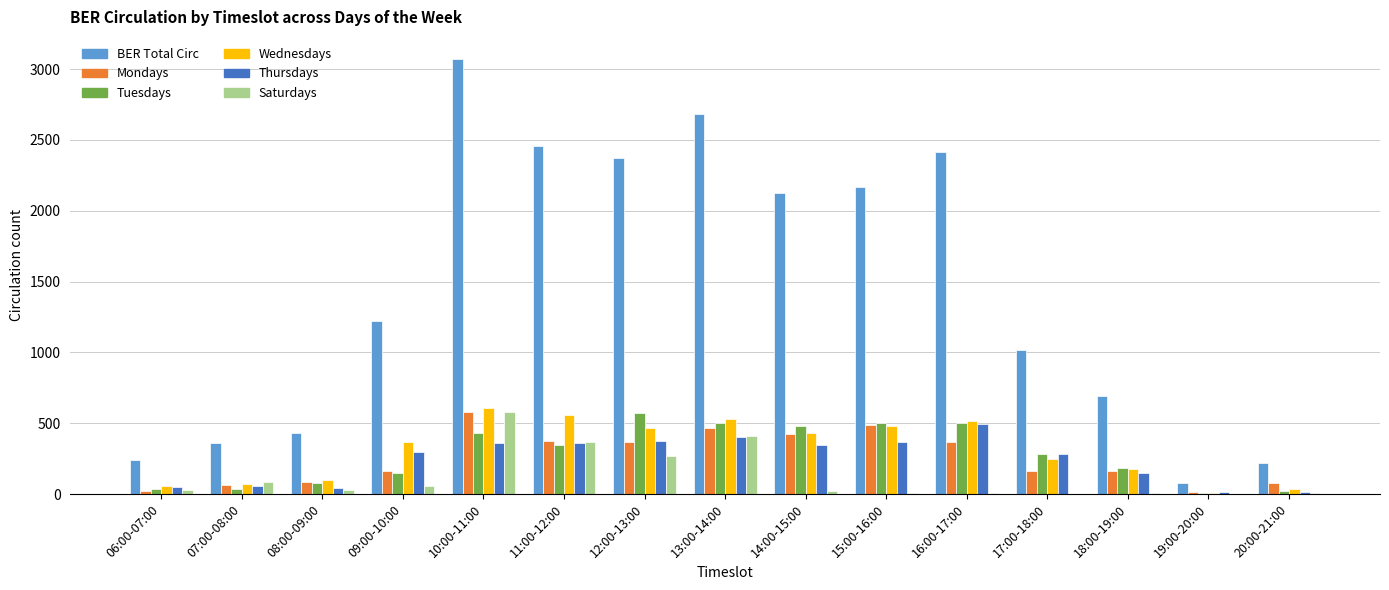

What is the maximum value shown in the chart?

3073